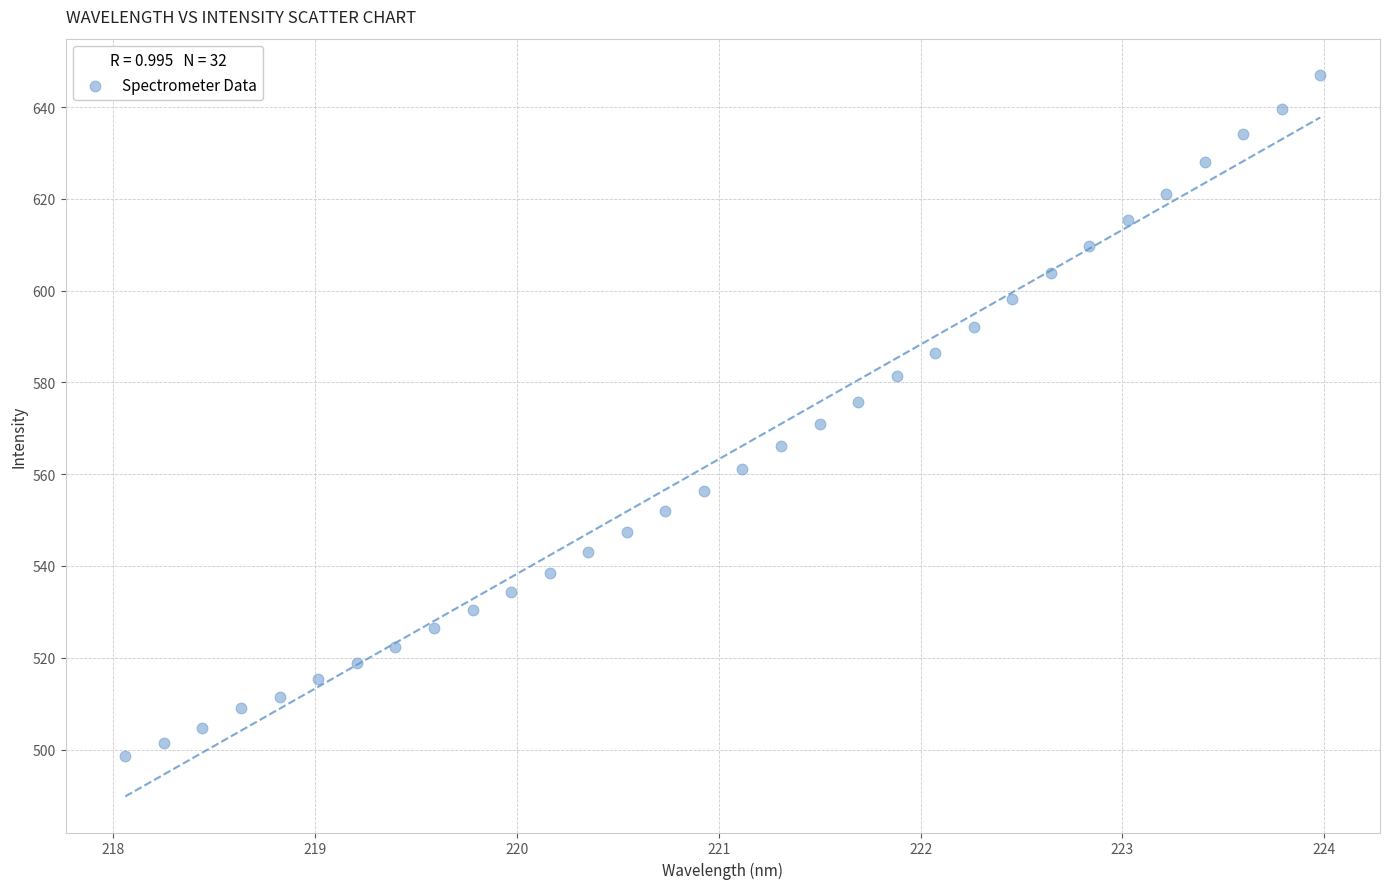

What is the range of Y values (max minus min)?

148.5